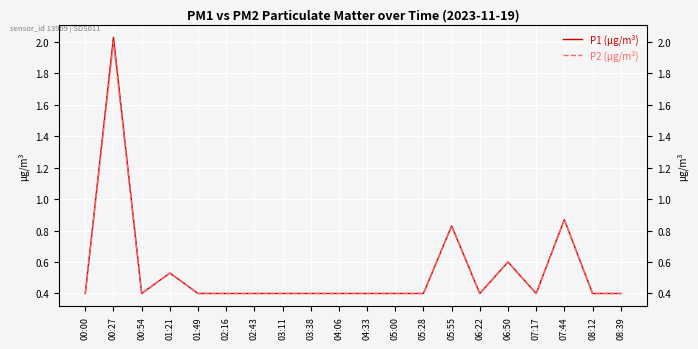

What is the label of the 3rd point from the right?

07:44